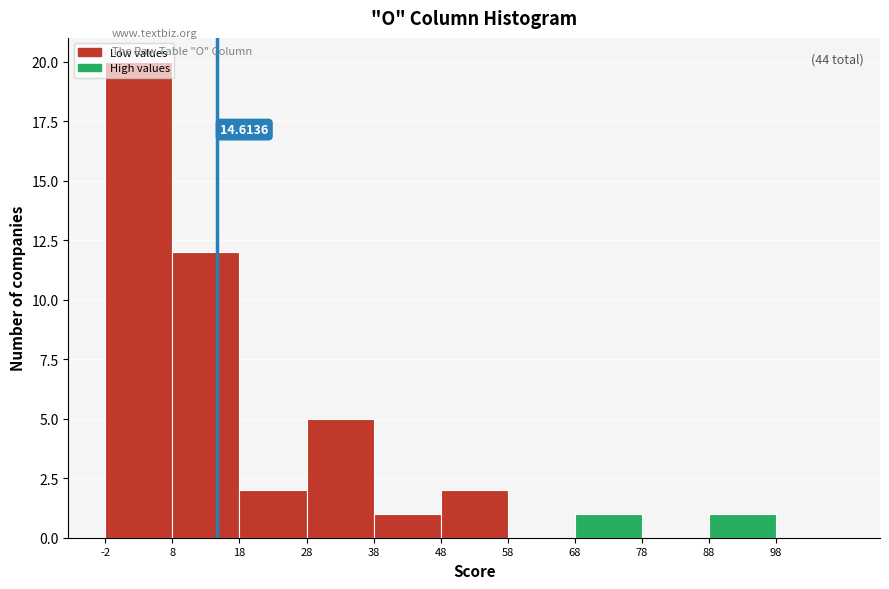

Which range on the x-axis has the tallest bar?

-2 to 8